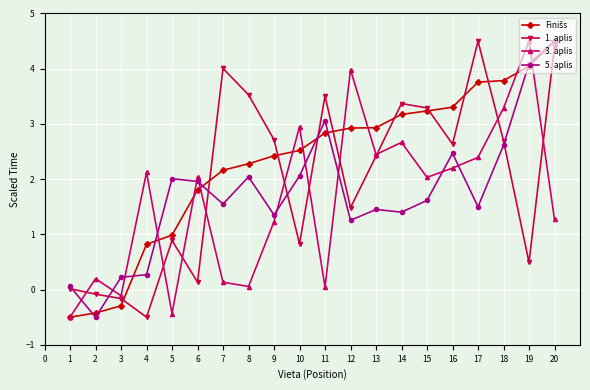

Count the number of categories in the chart.

20